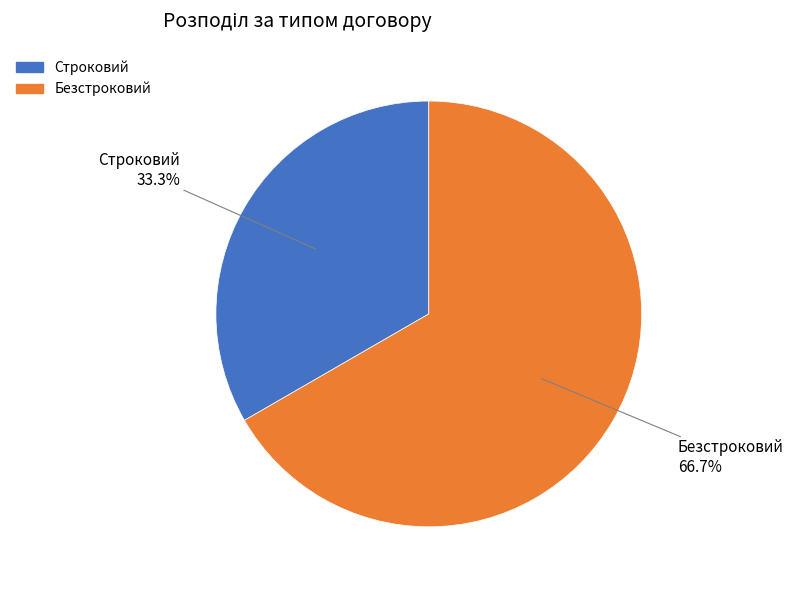

Approximately how many times larger is the value at Строковий compared to Безстроковий?

0.5